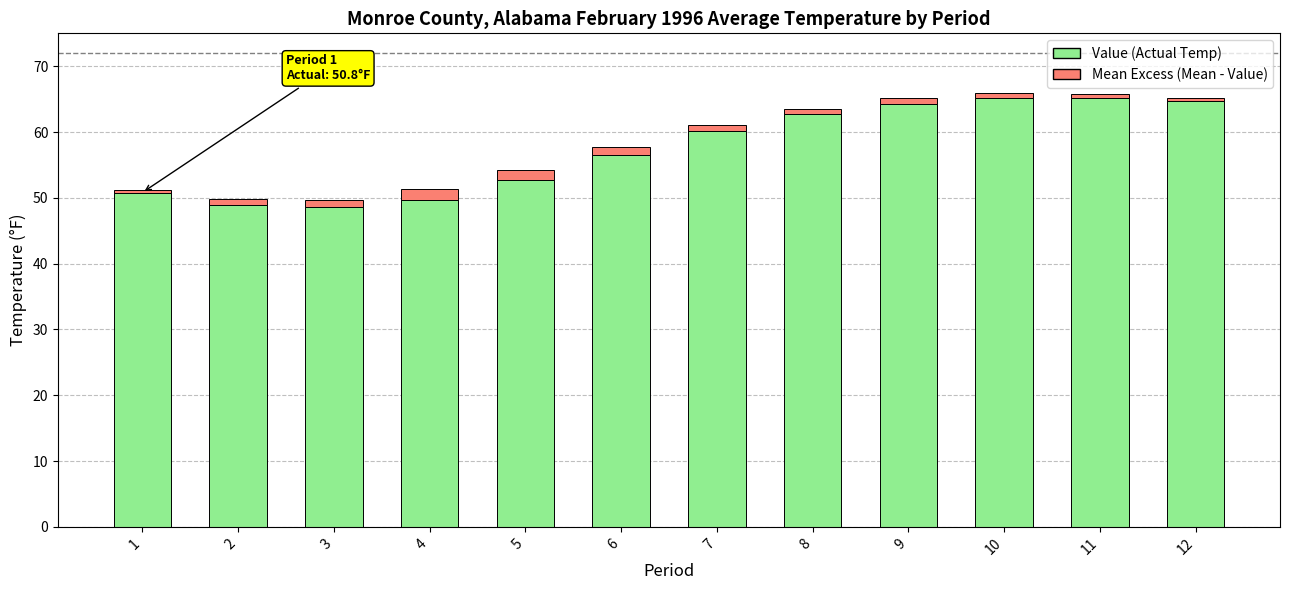

Where does the Value (Actual Temp) series first go above 60?

7